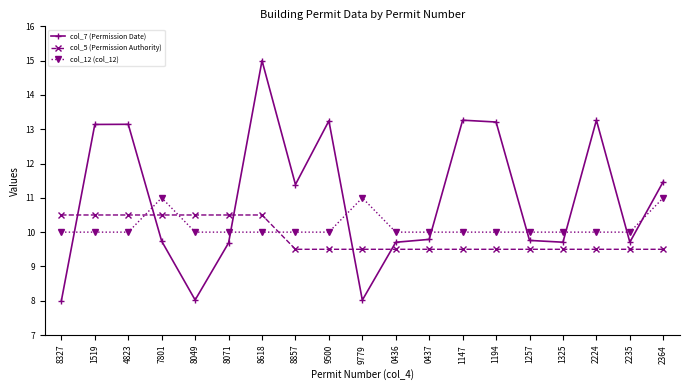

At how many categories does at least one series exceed 9?

19